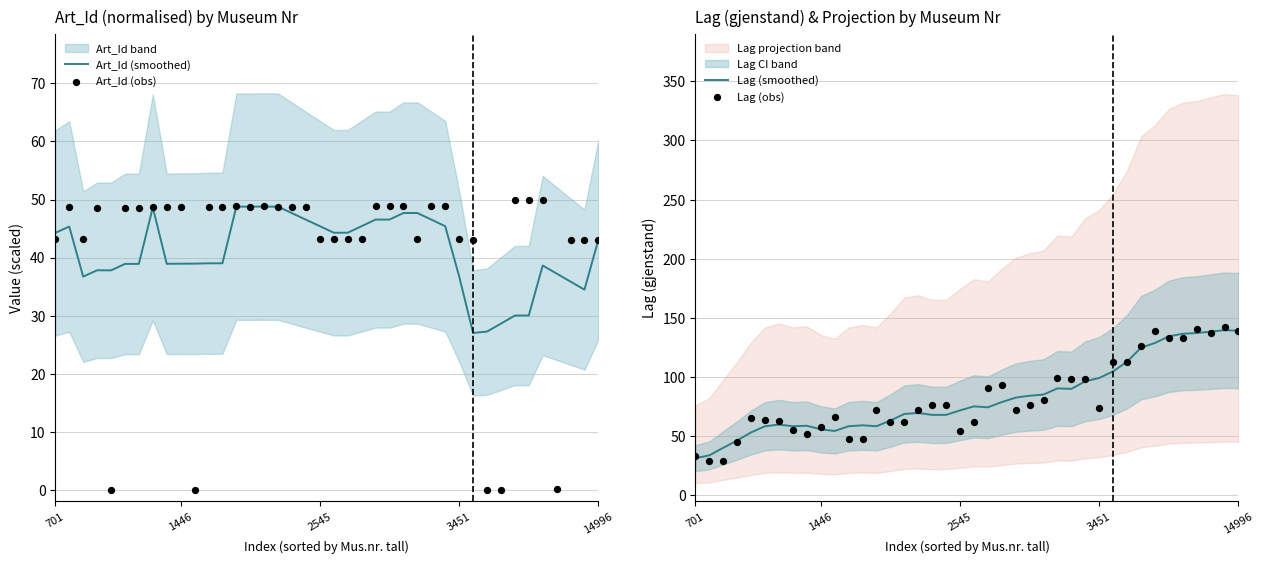

What is the total value across all series at 6?

210.3